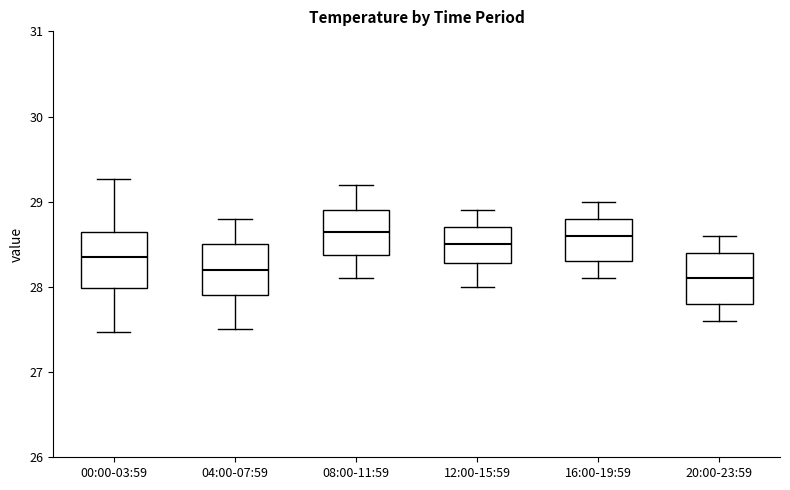

Where does the lower whisker of the box for 08:00-11:59 end on the y-axis? The values are not printed on the chart, so give them approximately, as read against the axis.

28.1